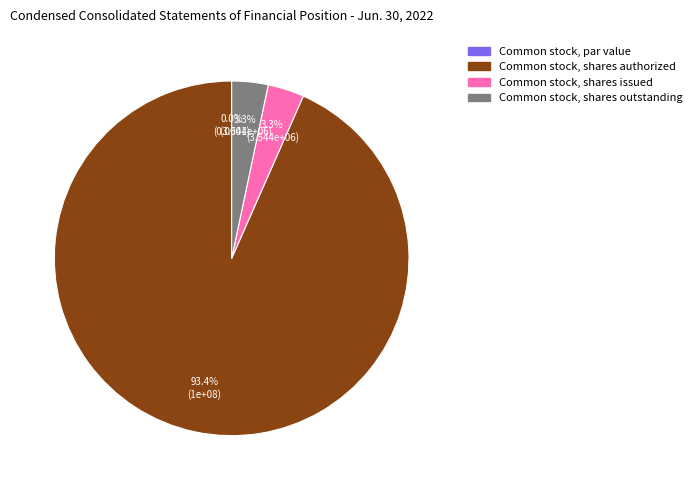

What is the change in value from Common stock, par value to Common stock, shares issued?

+3544242.0